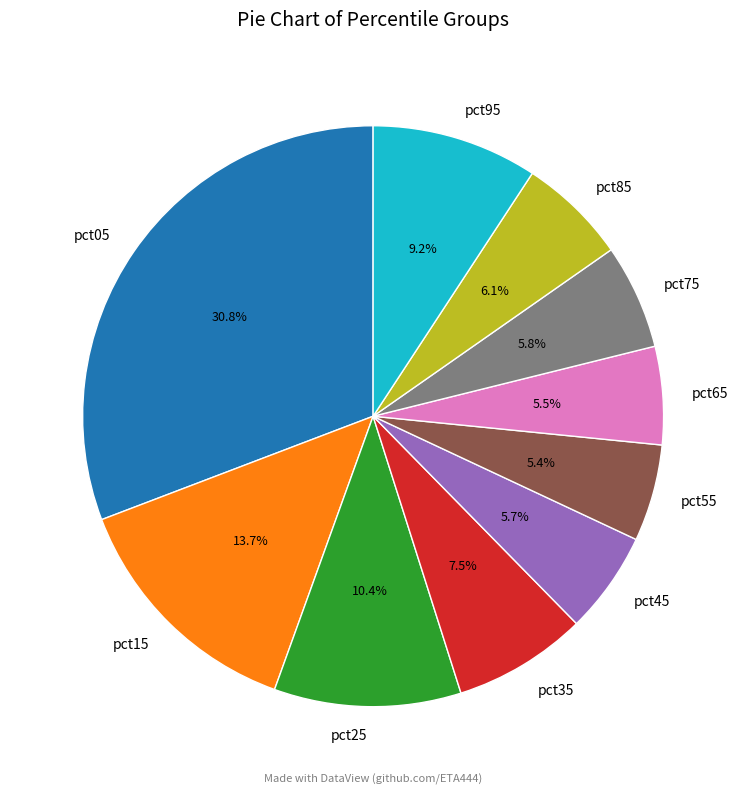

Combined, what portion of the pie is pct65 and pct25?

15.9%